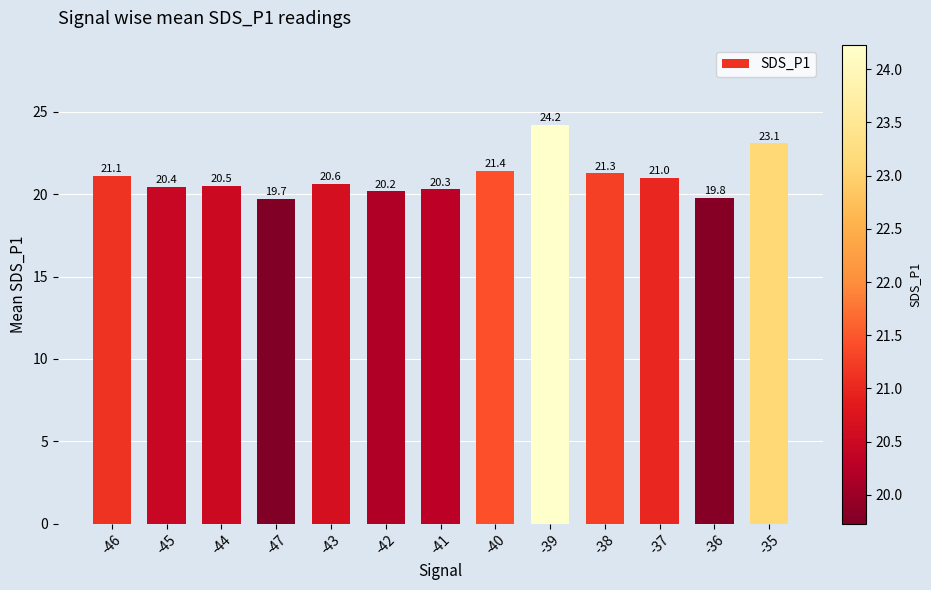

At which category does the chart reach its peak across all series?

-39